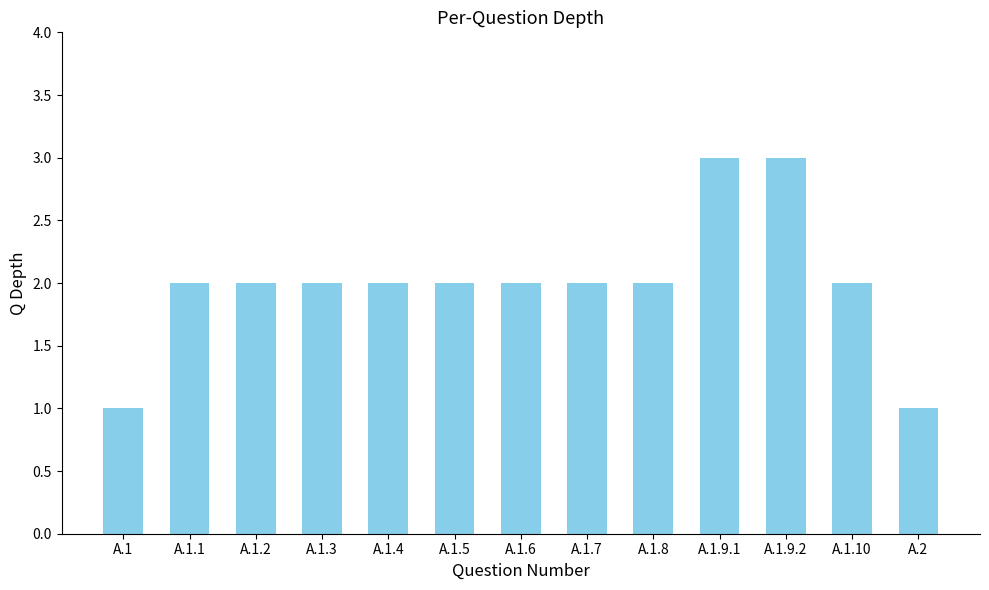

Does the chart contain stacked bars?

No